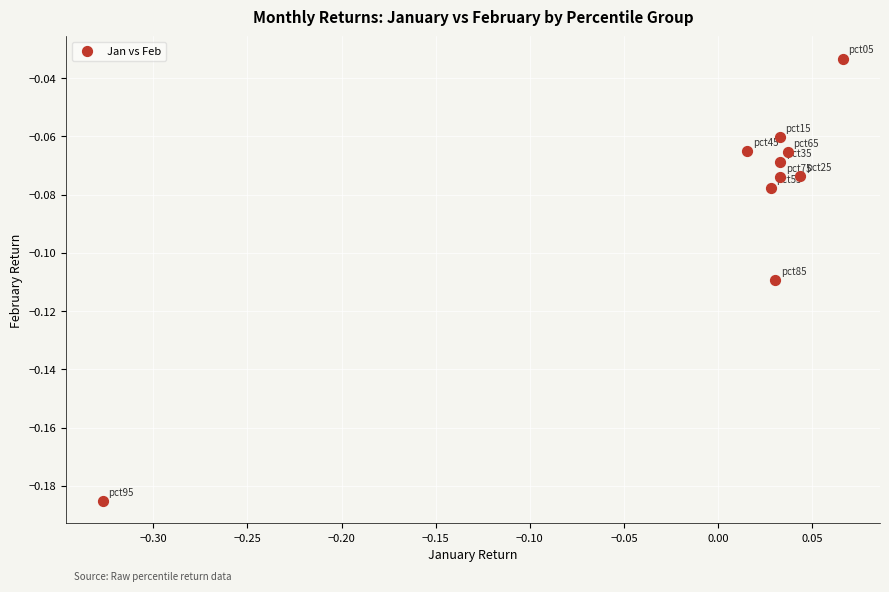

What is the range of X values (max minus min)?

0.4